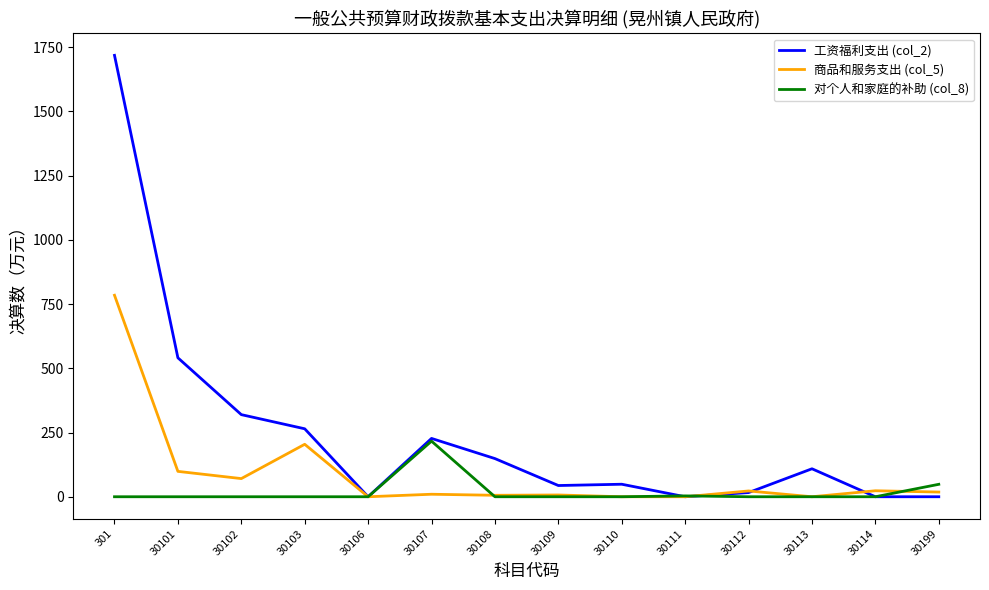

Which series has the largest total across all categories?

工资福利支出 (col_2)